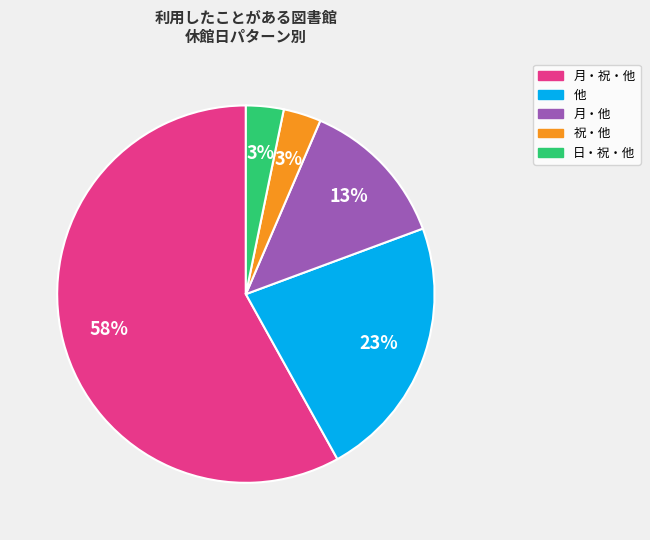

To the nearest percent, what is the difference between the largest and smallest slice percentages?

55%